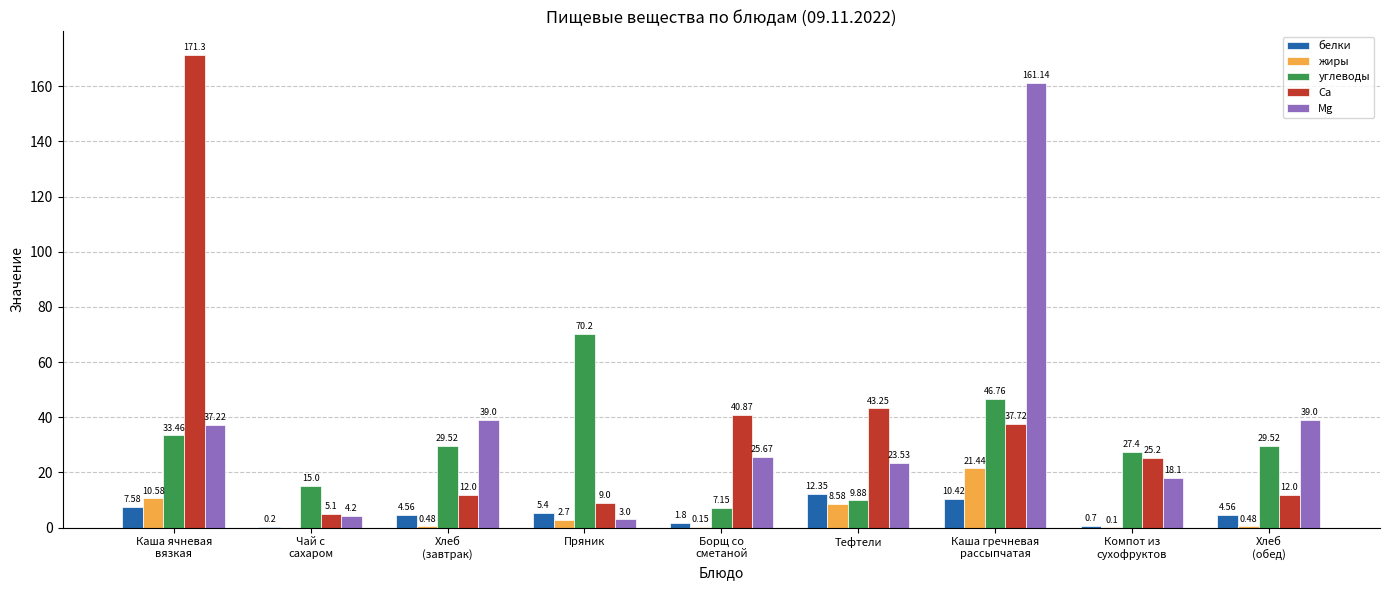

Which series has the largest total across all categories?

Са